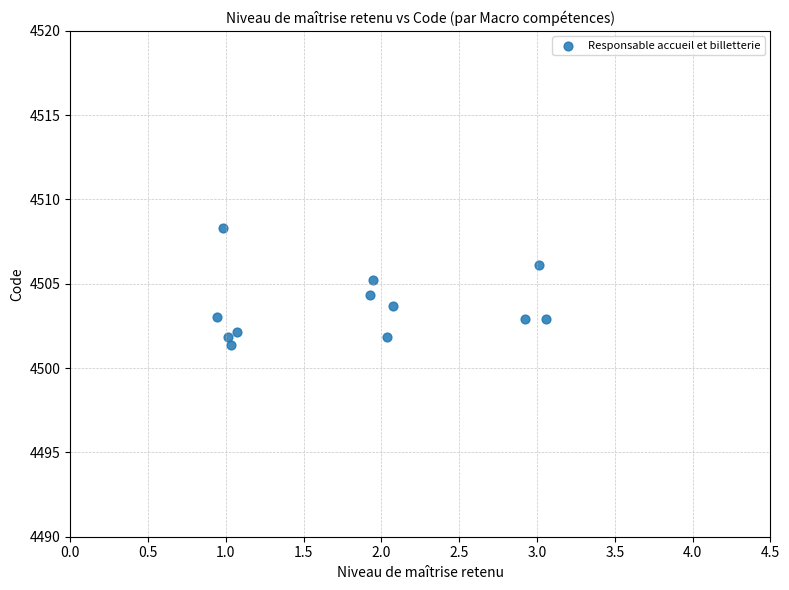

What is the average Y value?

4503.6